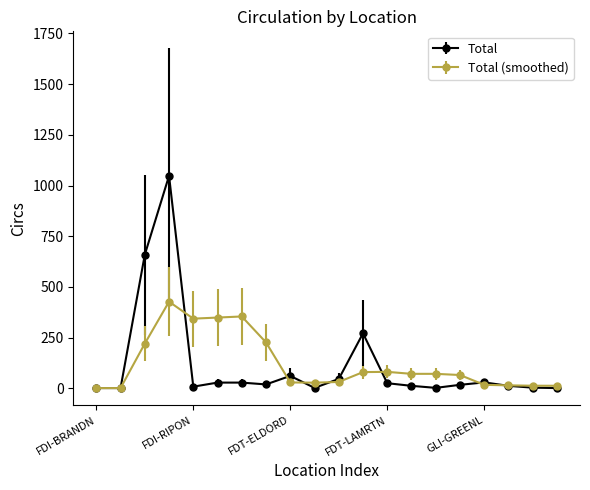

What is the smallest value displayed?

1.0